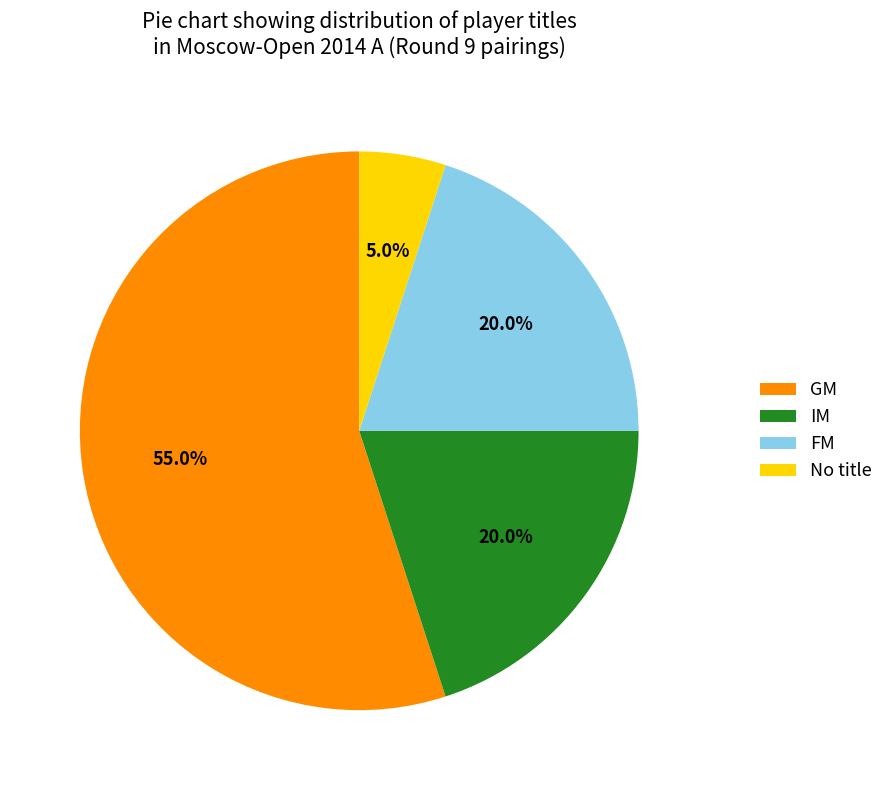

Which category has the smallest portion of the pie?

No title